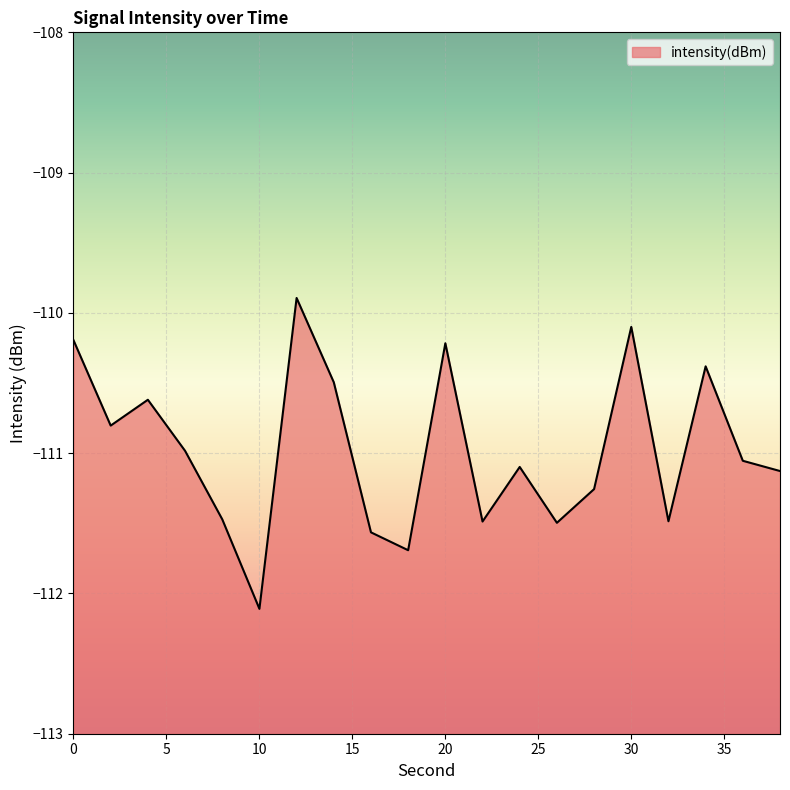

Reading left to right, transcribe all the data shown in this chart.

-110.2	-110.8	-110.6	-111.0	-111.5	-112.1	-109.9	-110.5	-111.6	-111.7	-110.2	-111.5	-111.1	-111.5	-111.3	-110.1	-111.5	-110.4	-111.1	-111.1